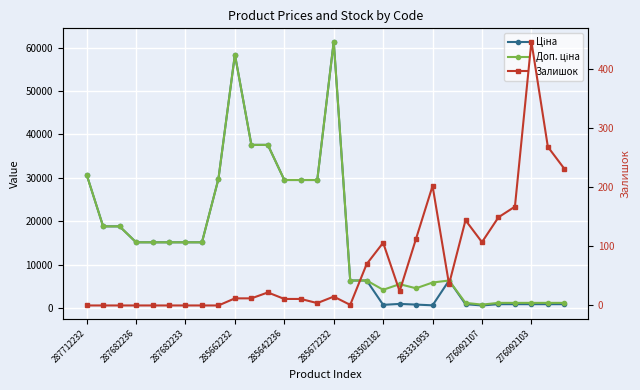

Which series has the widest spread of values?

Ціна